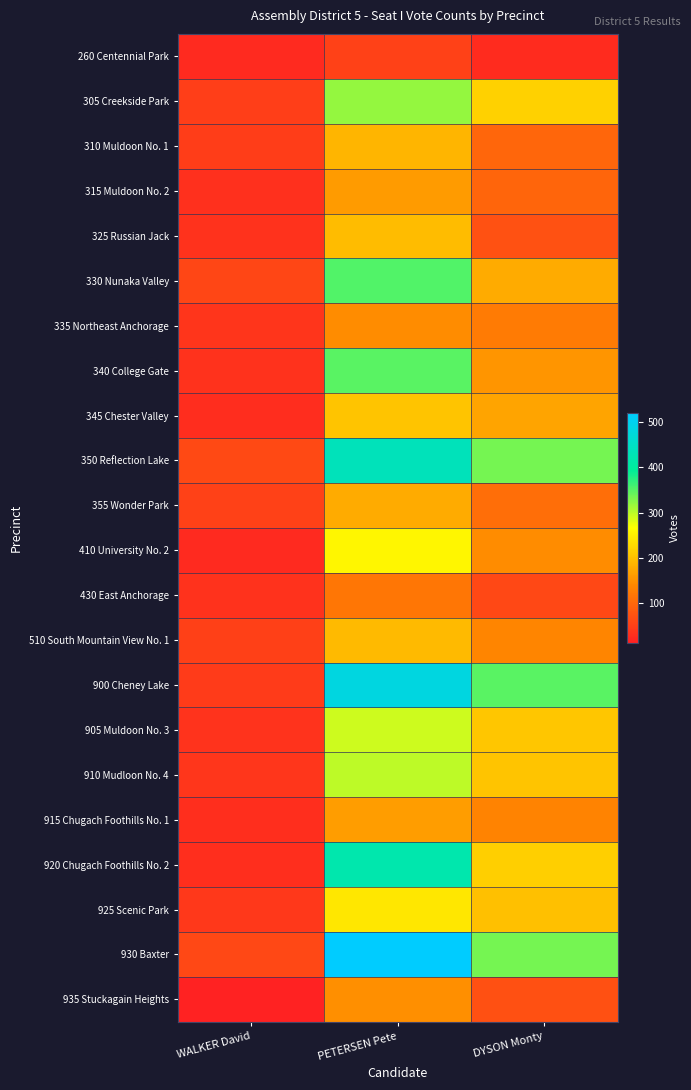

Which label corresponds to the smallest value in the chart?

WALKER David